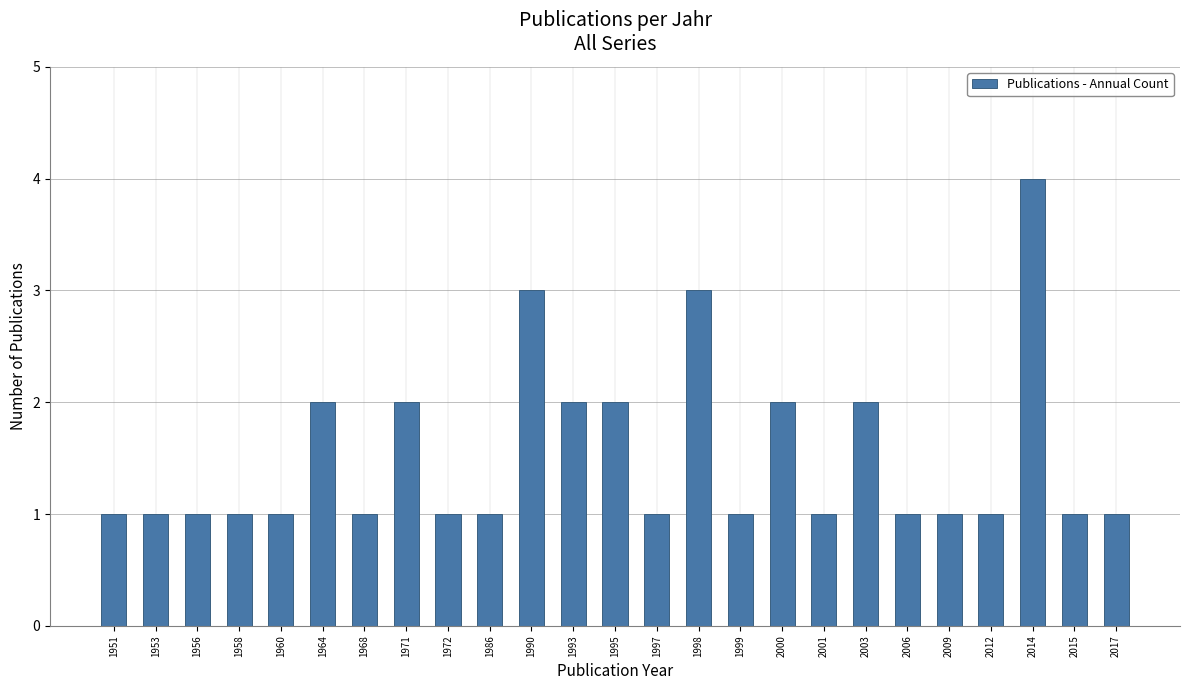

How many series are shown in this chart?

1